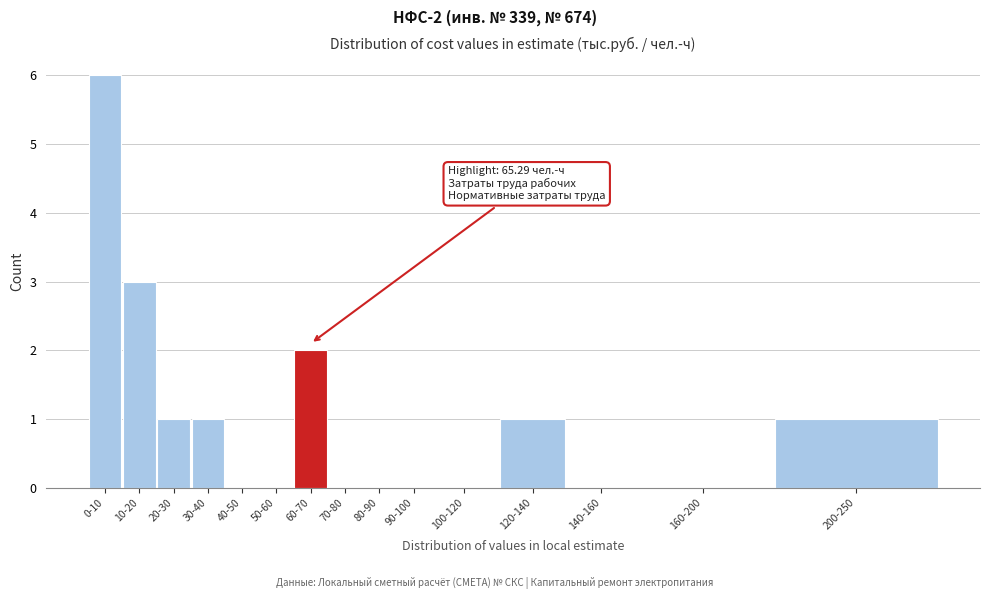

Reading left to right, transcribe all the data shown in this chart.

0-10=6	10-20=3	20-30=1	30-40=1	40-50=0	50-60=0	60-70=2	70-80=0	80-90=0	90-100=0	100-120=0	120-140=1	140-160=0	160-200=0	200-250=1